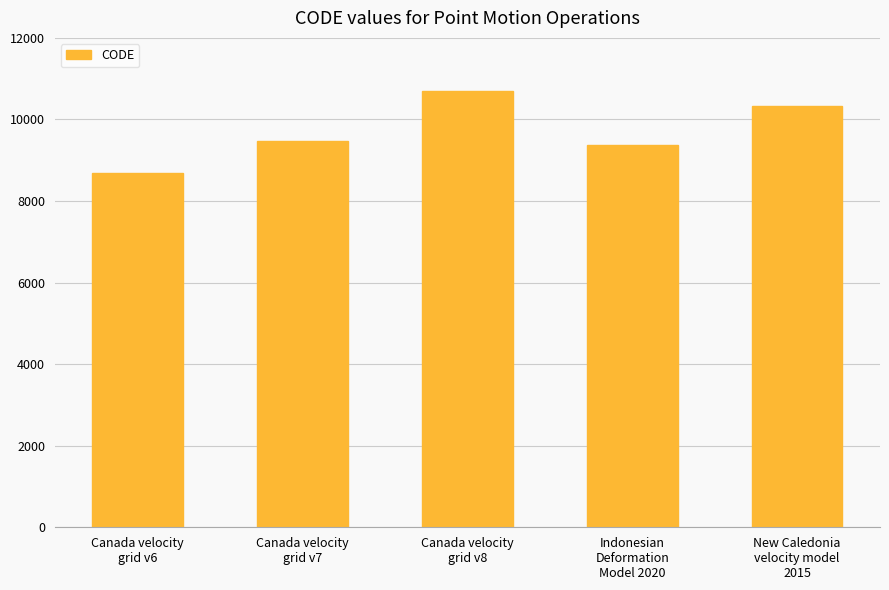

Which has a higher value, Indonesian
Deformation
Model 2020 or New Caledonia
velocity model
2015?

New Caledonia
velocity model
2015